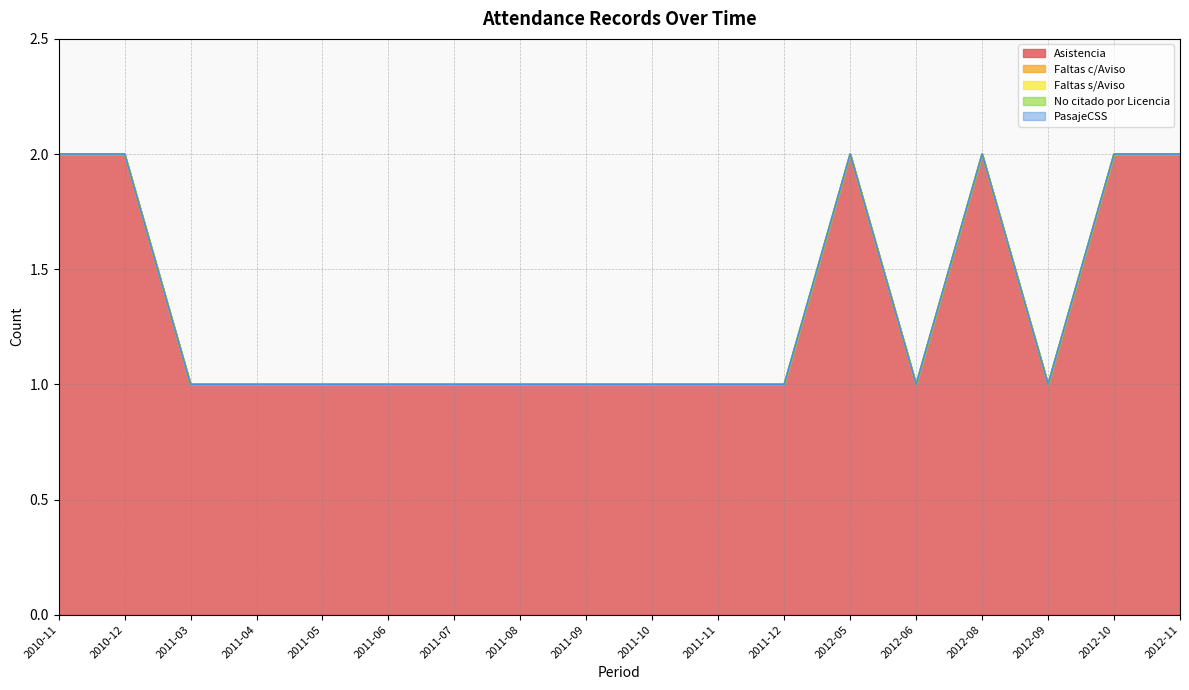

What is the label of the 12th point from the right?

2011-07